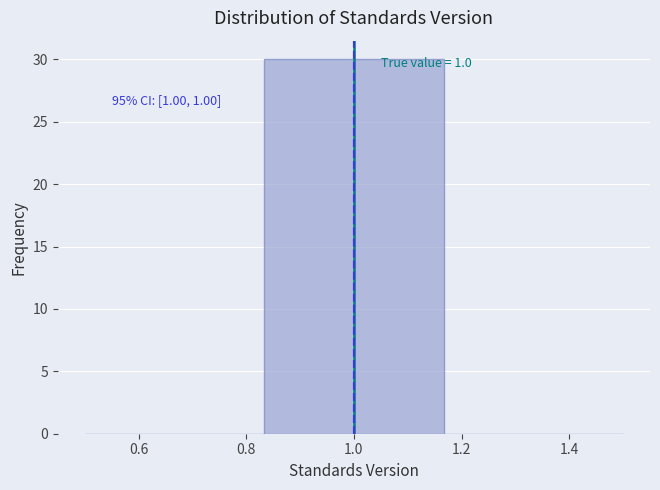

Over which range of the x-axis is the bar tallest?

0.84 to 1.16